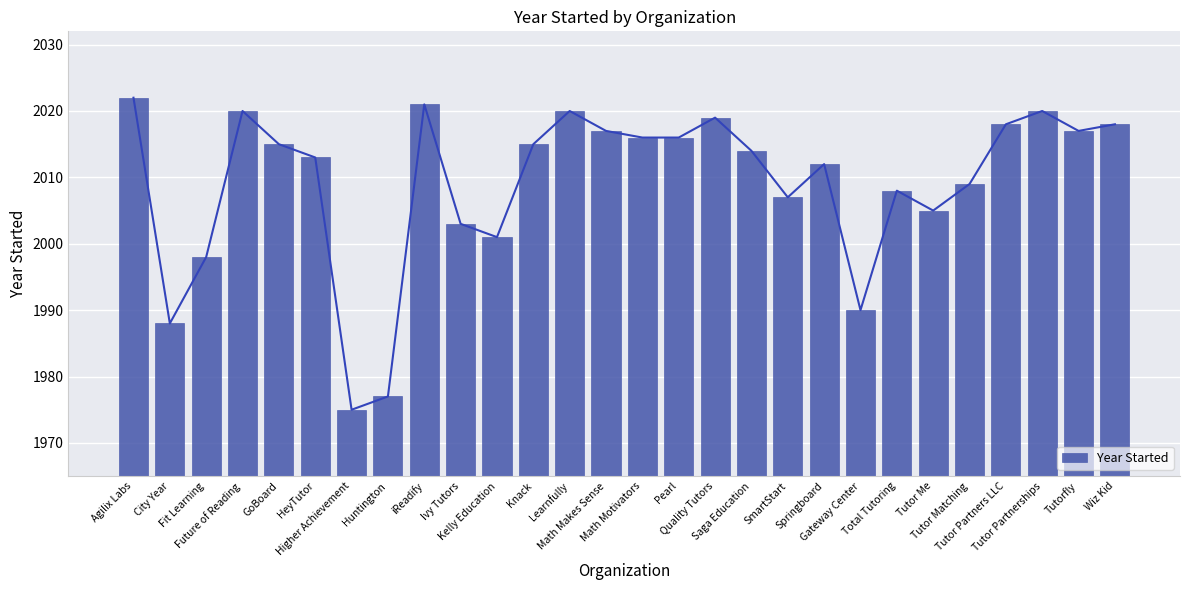

Reading left to right, what are all the values shown in this chart?

Agilix Labs=2022	City Year=1988	Fit Learning=1998	Future of Reading=2020	GoBoard=2015	HeyTutor=2013	Higher Achievement=1975	Huntington=1977	iReadify=2021	Ivy Tutors=2003	Kelly Education=2001	Knack=2015	Learnfully=2020	Math Makes Sense=2017	Math Motivators=2016	Pearl=2016	Quality Tutors=2019	Saga Education=2014	SmartStart=2007	Springboard=2012	Gateway Center=1990	Total Tutoring=2008	Tutor Me=2005	Tutor Matching=2009	Tutor Partners LLC=2018	Tutor Partnerships=2020	Tutorfly=2017	Wiz Kid=2018